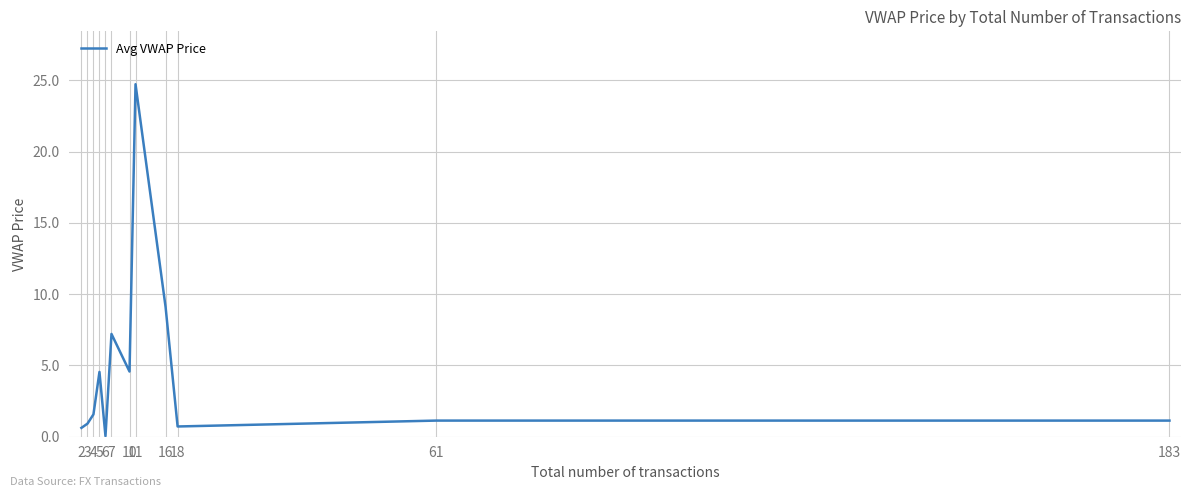

What is the difference between the maximum and minimum values?

24.7